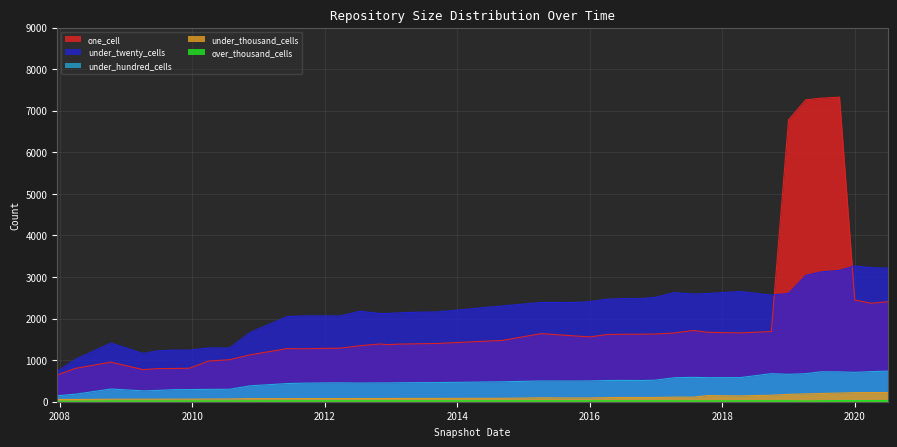

What is the greatest value displayed?

7325